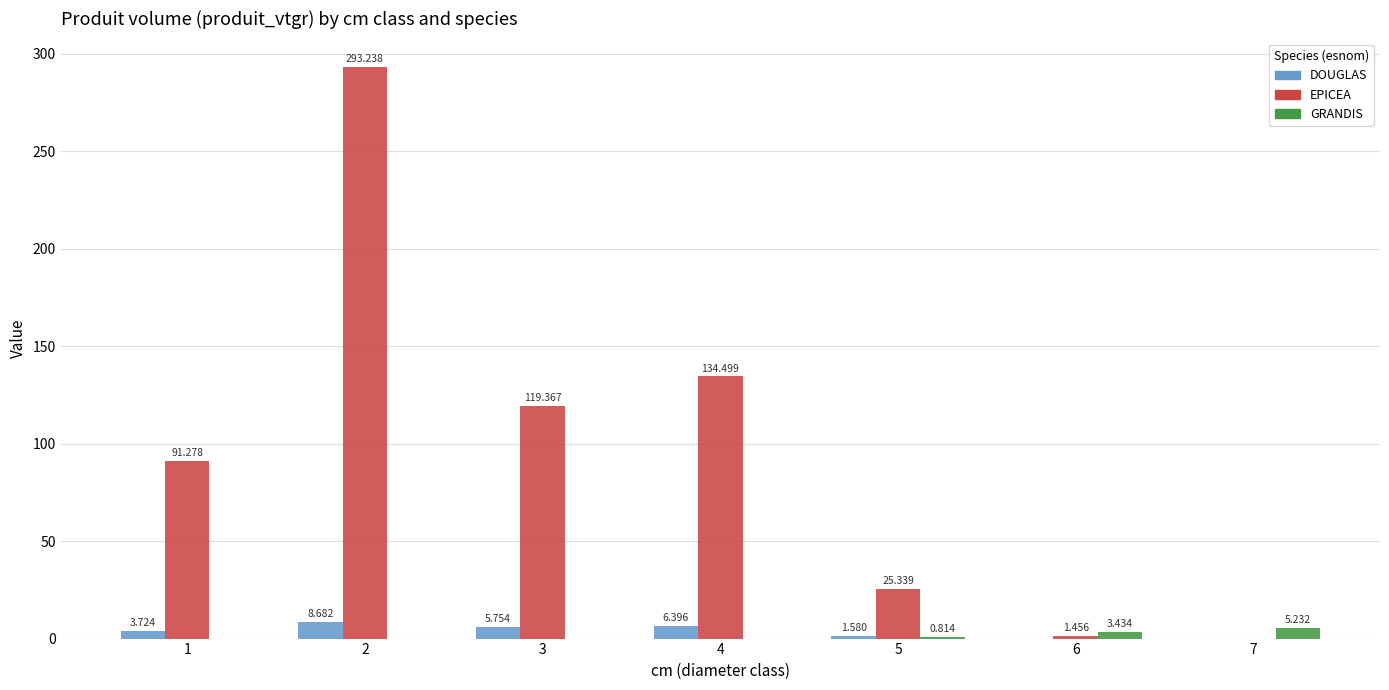

Where is DOUGLAS nearest to the value 4?

1